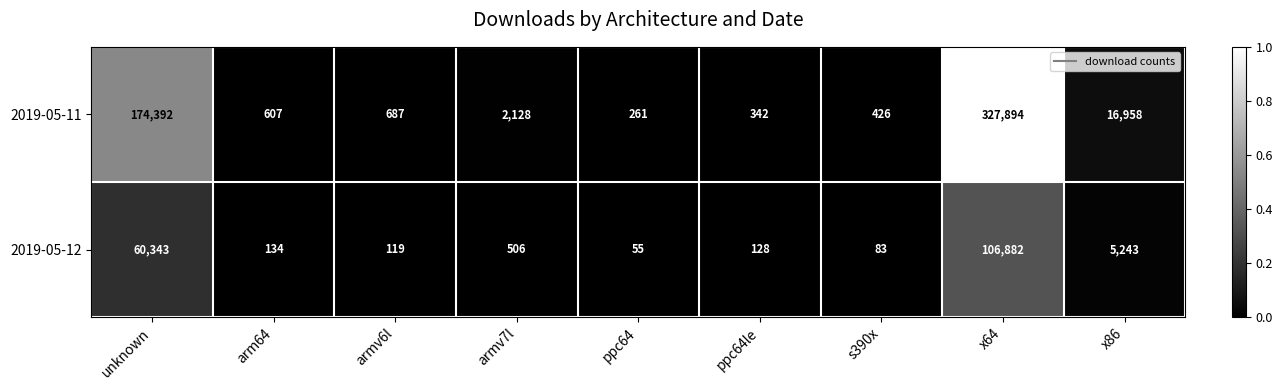

What is the difference between the 2019-05-11 values at s390x and x86?

16532